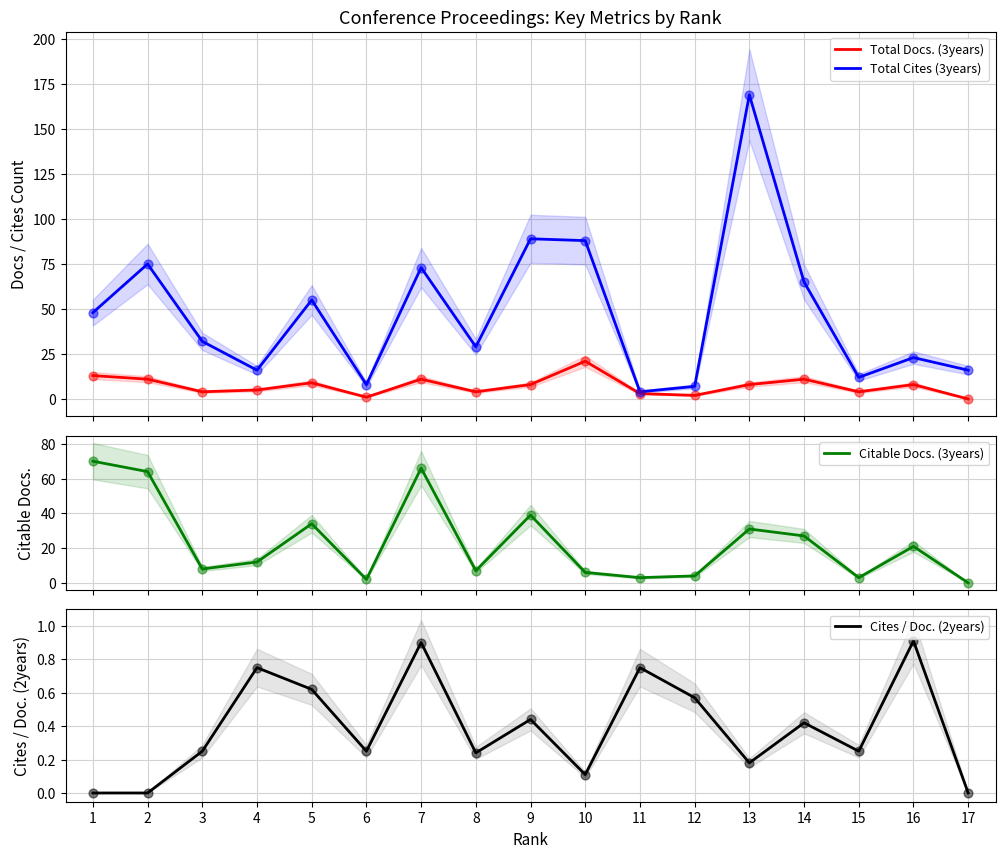

Which series contains the lowest Y value?

Total Docs. (3years)